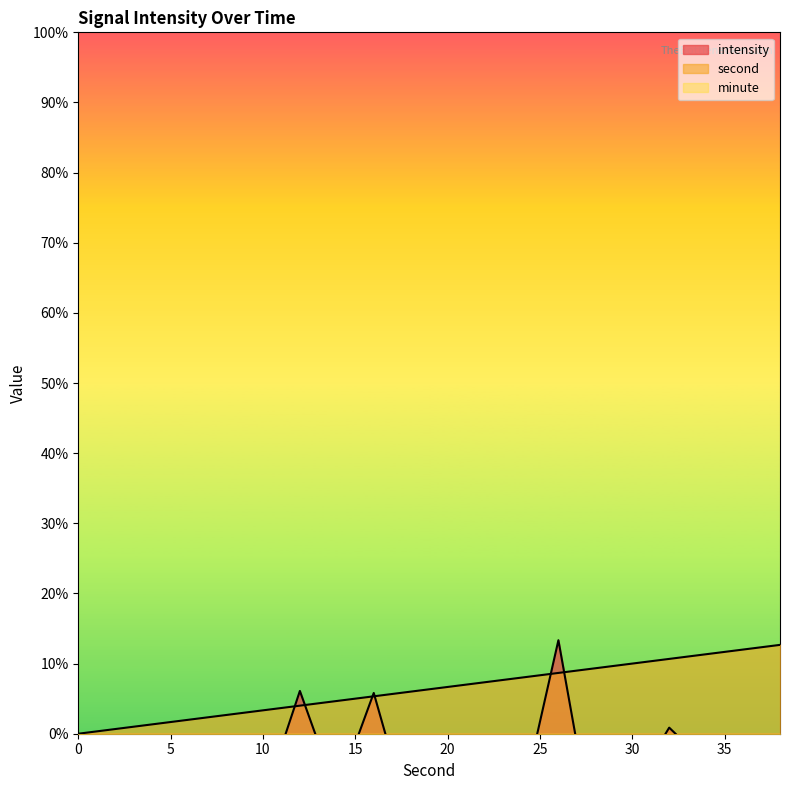

Rank the series at 26 from highest to lowest value.

intensity, second